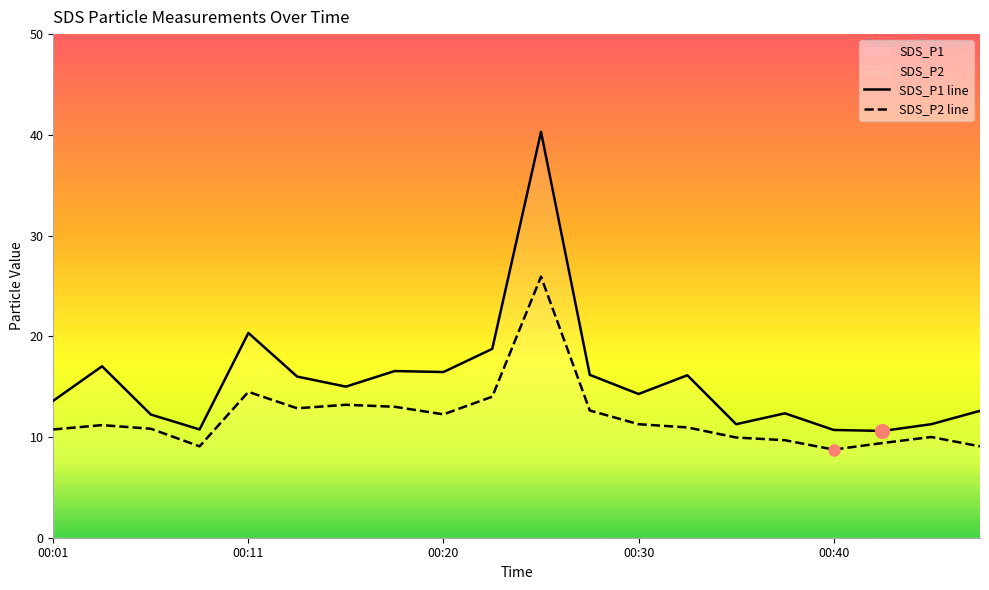

True or false: SDS_P2 line and SDS_P1 line cross at least once.

False